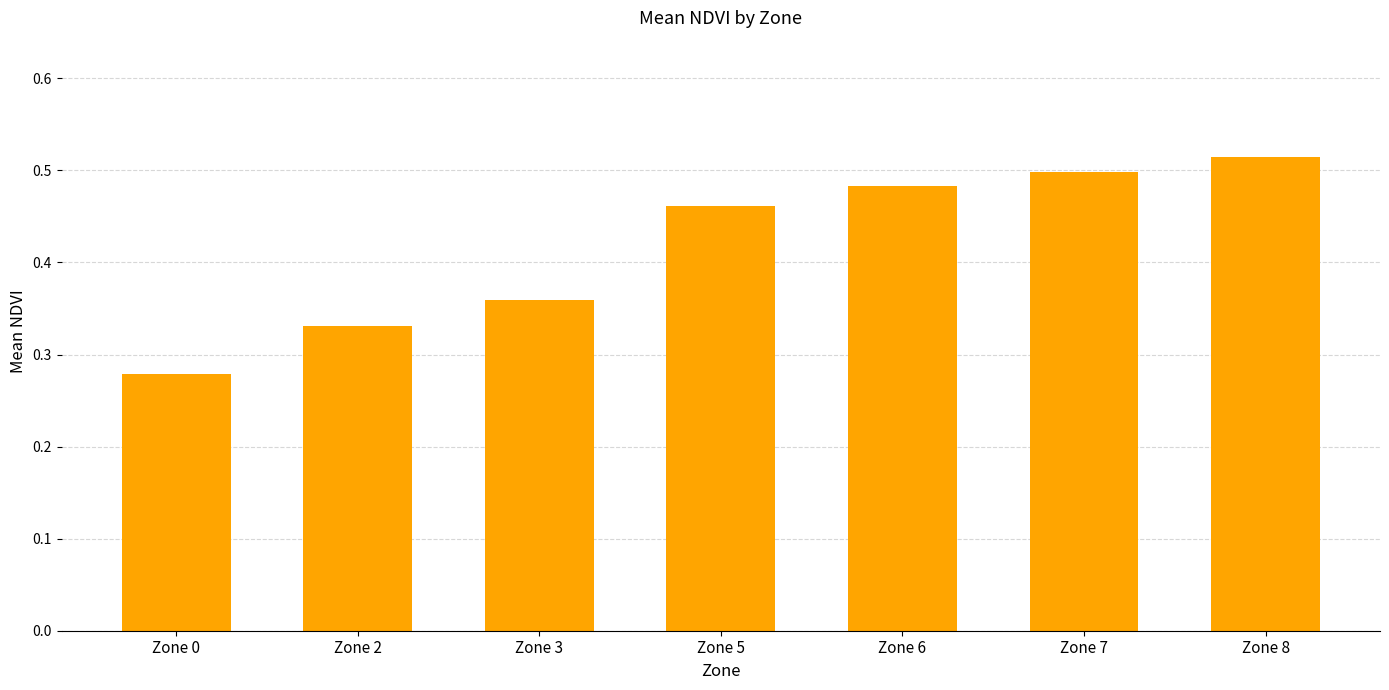

What is the change in value from Zone 0 to Zone 2?

+0.1